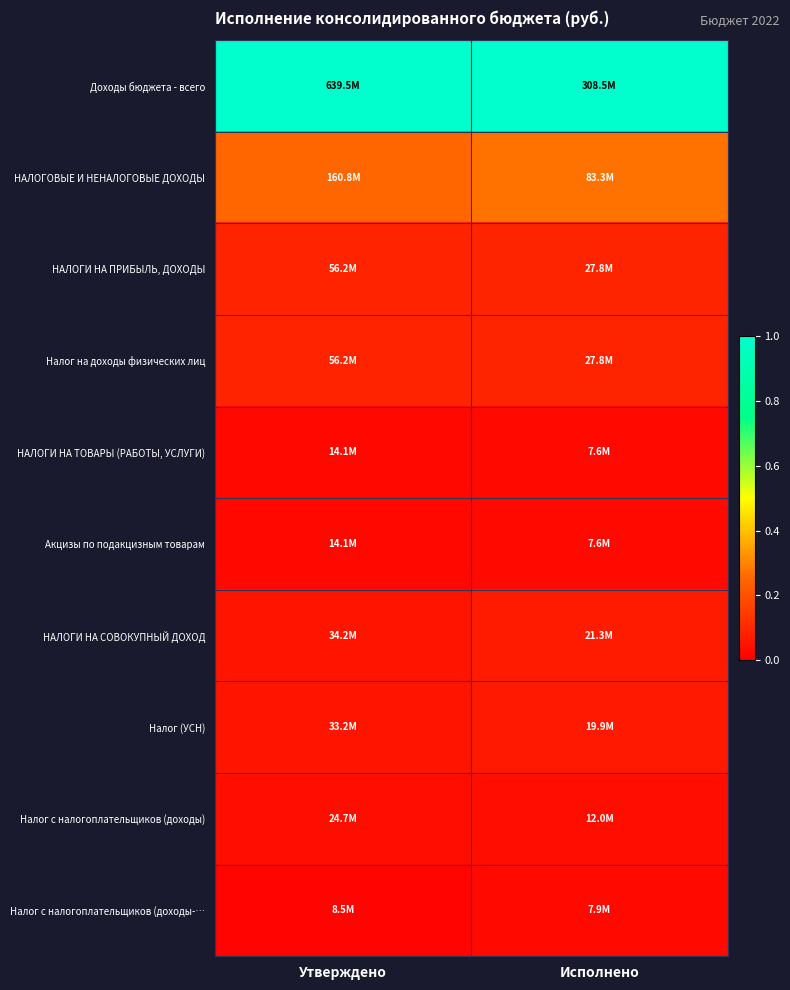

At how many categories does at least one series exceed 0?

2